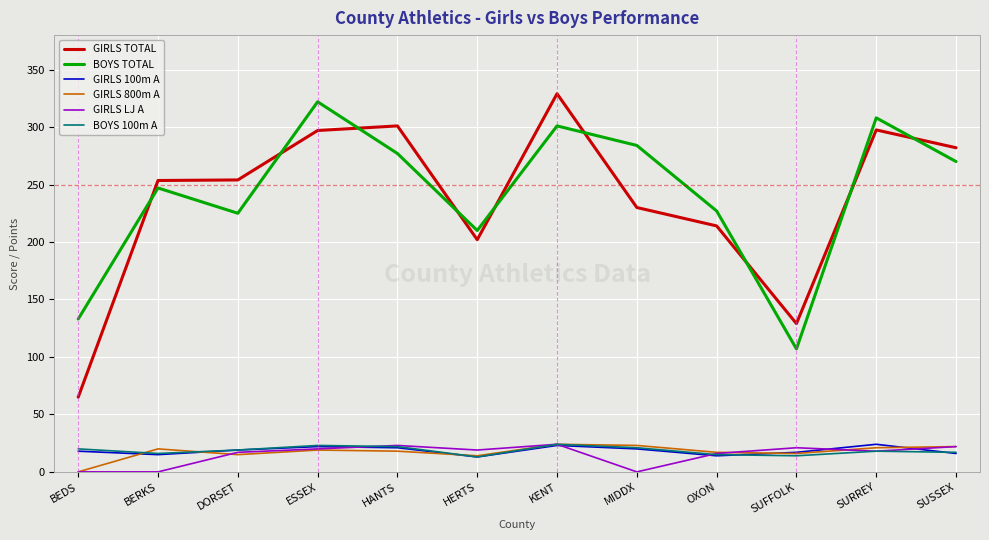

Is it true that GIRLS 100m A equals 13.0 at HERTS?

True